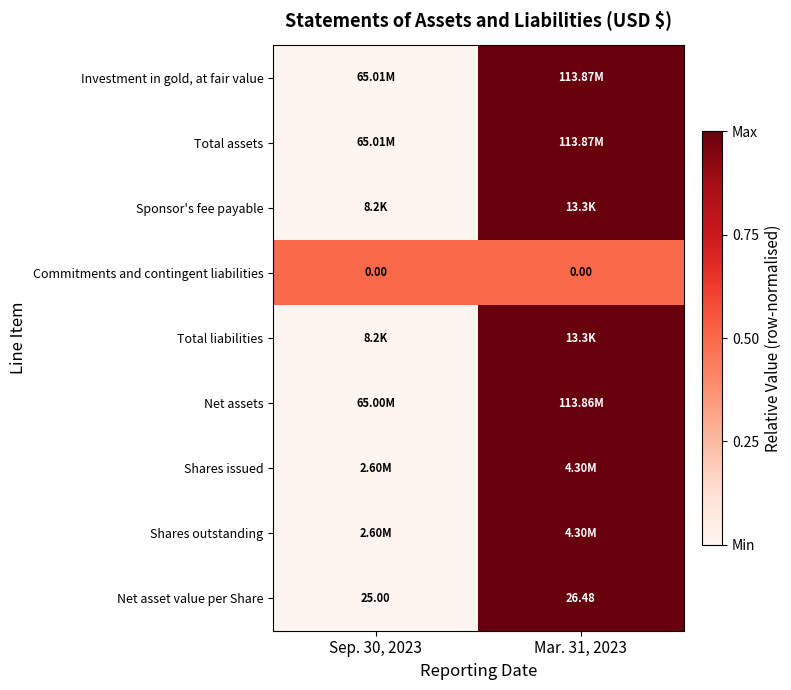

At Mar. 31, 2023, list the series in order from largest to smallest.

Investment in gold, at fair value, Total assets, Sponsor's fee payable, Total liabilities, Net assets, Shares issued, Shares outstanding, Net asset value per Share, Commitments and contingent liabilities